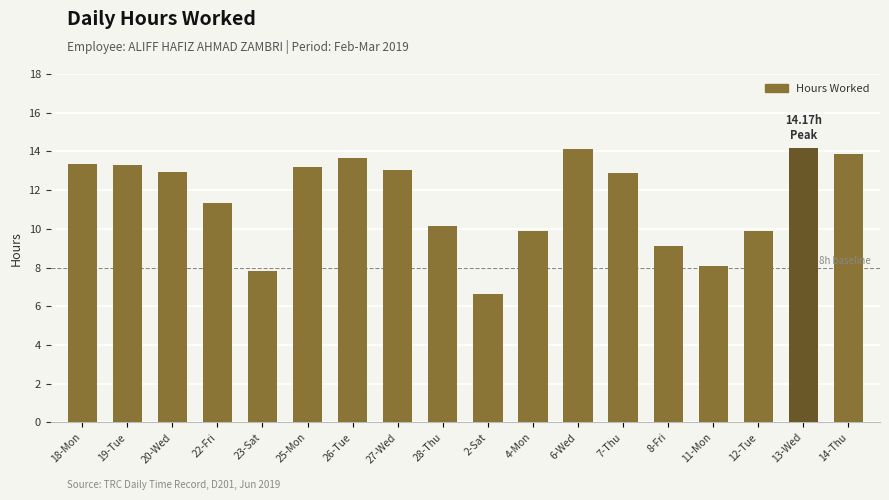

Approximately how many times larger is the value at 26-Tue compared to 8-Fri?

1.5